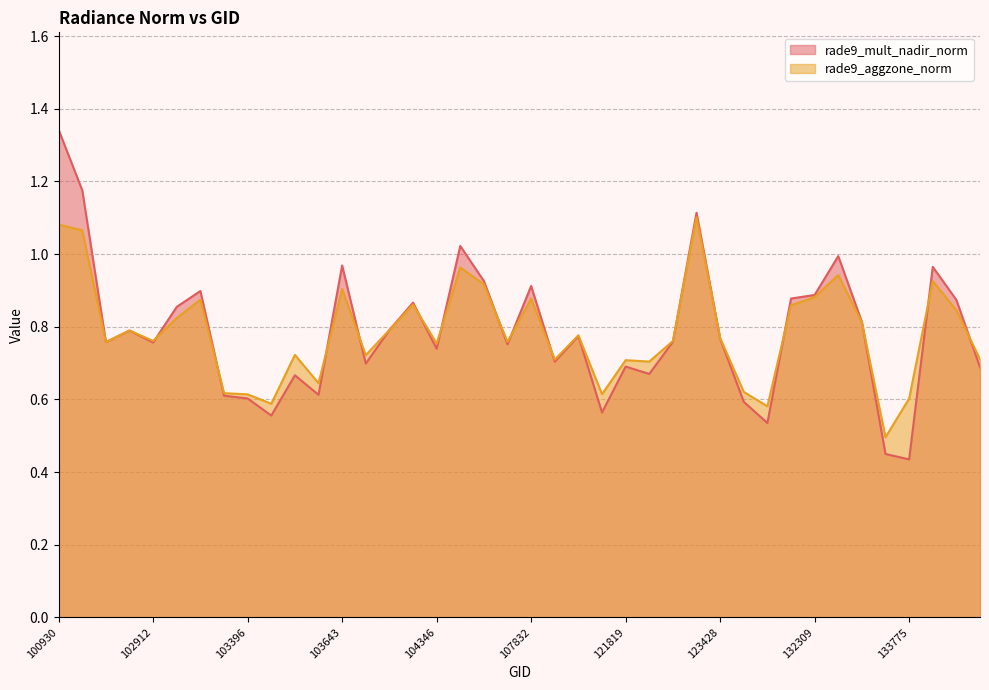

Rank the categories by rade9_mult_nadir_norm value from lowest to highest.

133775, 133762, 123775, 103515, 108715, 123600, 103396, 103279, 103634, 103524, 121989, 134138, 121819, 103760, 108369, 104346, 107659, 102912, 102671, 122525, 123428, 108542, 102792, 103997, 133223, 102919, 104112, 133958, 132136, 132309, 103160, 107832, 104472, 133946, 103643, 133040, 104355, 123251, 102421, 100930